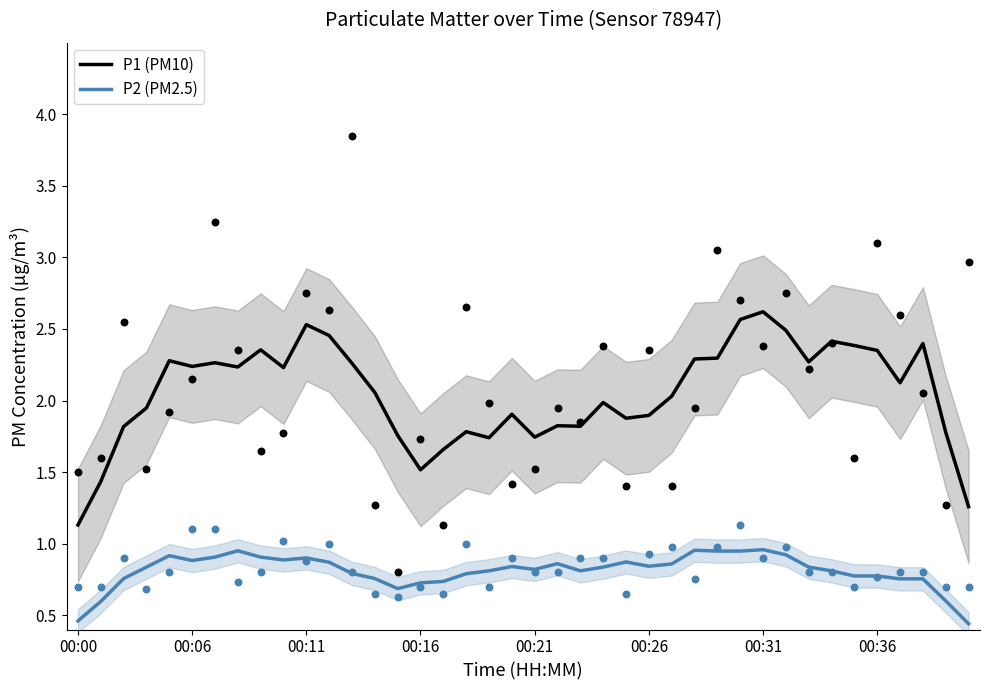

True or false: P1 (PM10) and P2 (PM2.5) cross at least once.

False